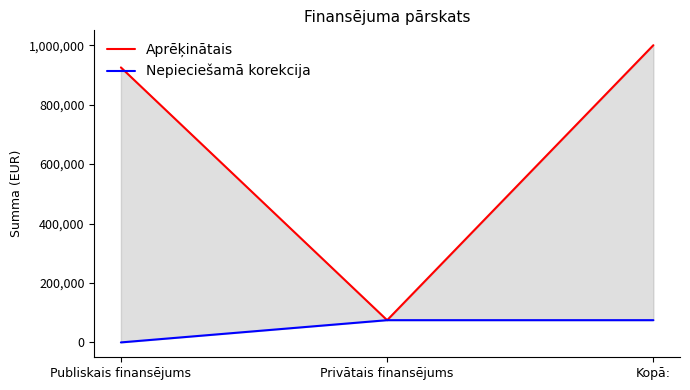

At which label does Aprēķinātais first exceed 925197?

Publiskais finansējums